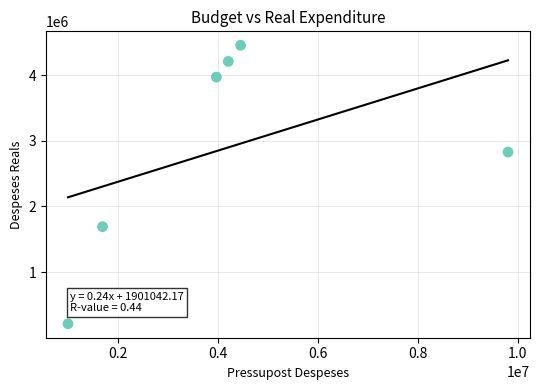

What Y value in the scatter plot is closest to 2332541?

2827353.0